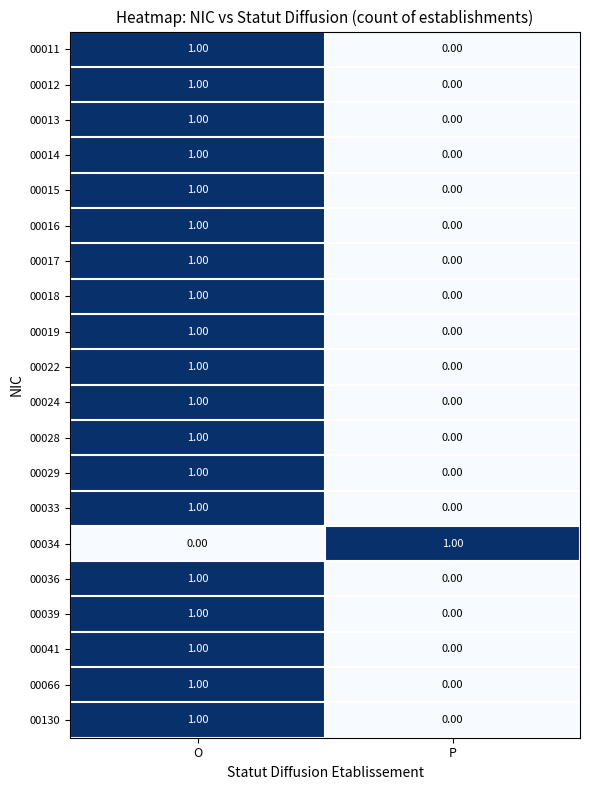

At which label does 00012 reach its peak?

O